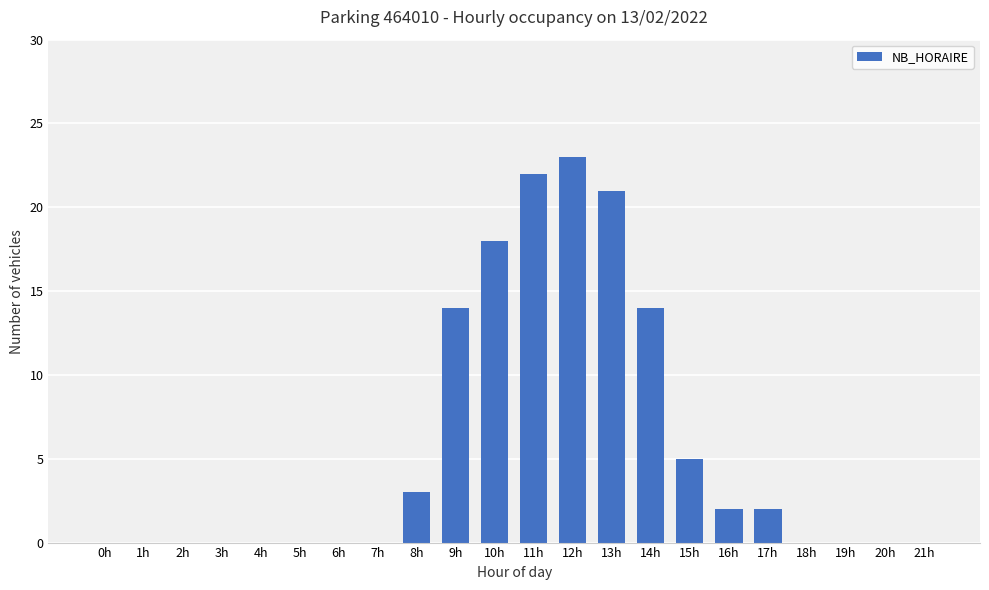

Is it true that the value at 6h is 0?

True